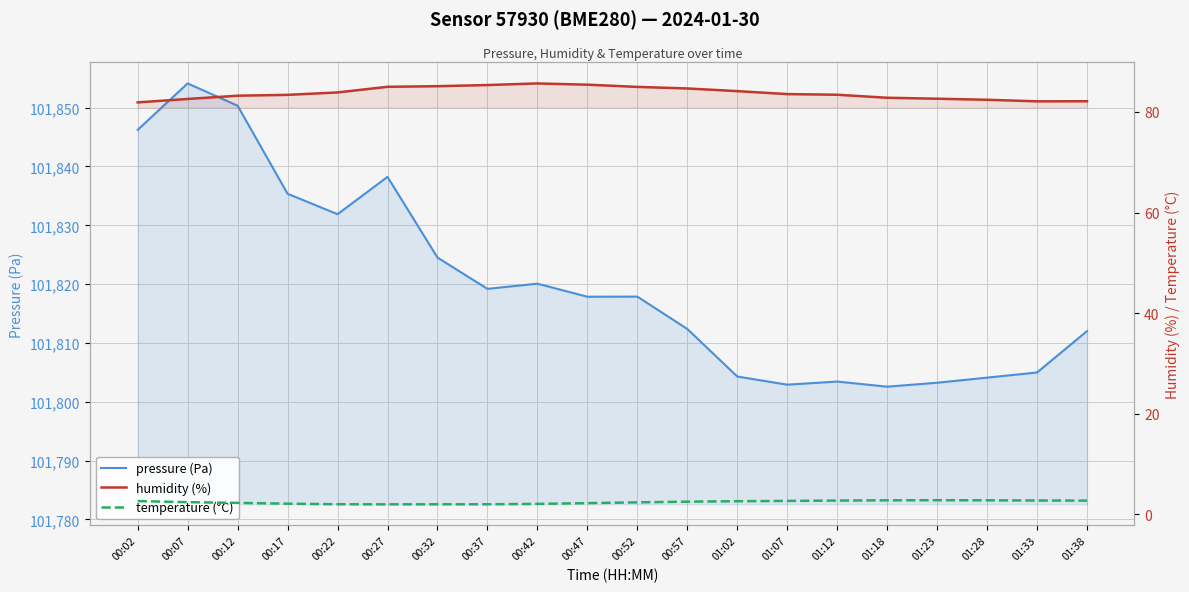

The temperature (°C) series shows 1.8 at 01:28. True or false?

False